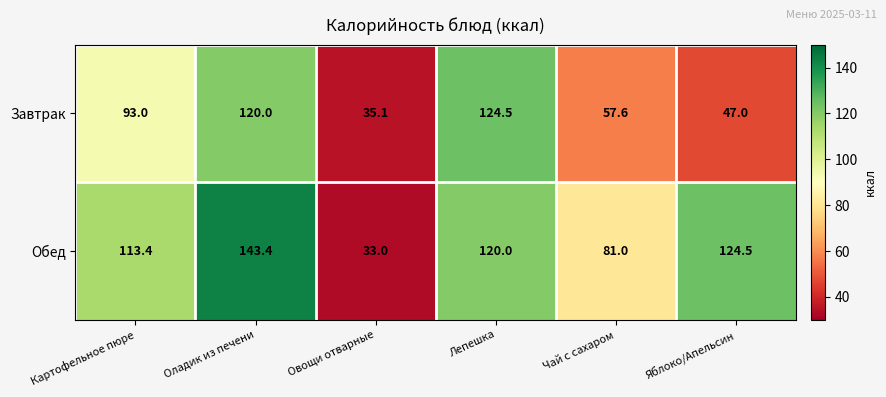

Reading left to right, list all the values displayed in this chart.

Завтрак: 93.0	120.0	35.1	124.5	57.6	47.0
Обед: 113.4	143.4	33.0	120.0	81.0	124.5